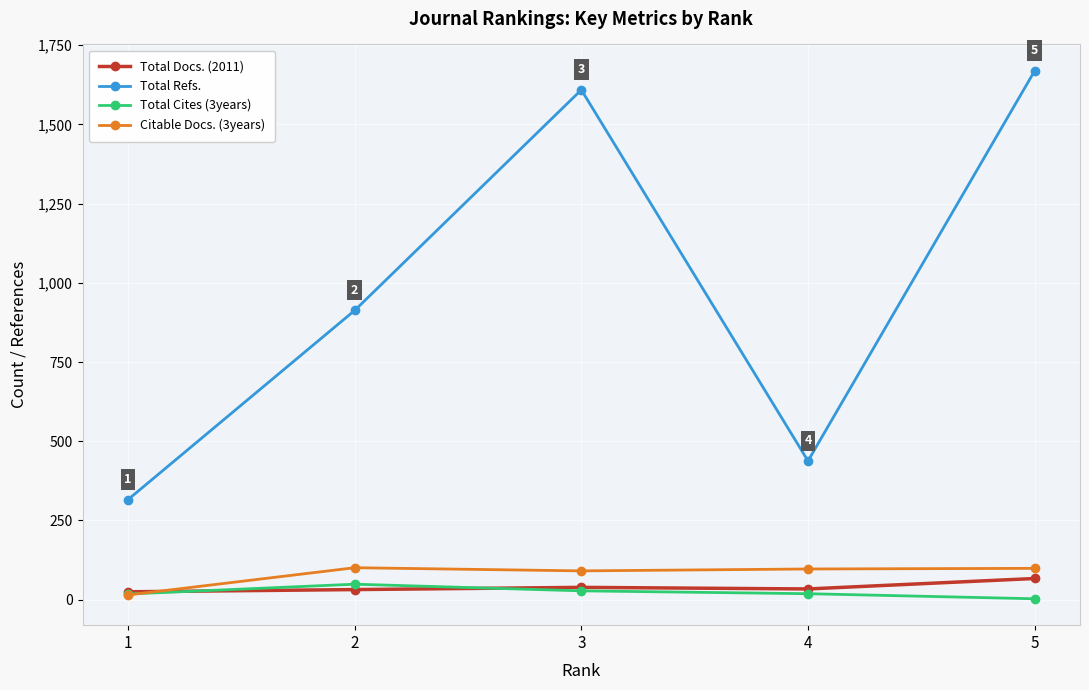

True or false: Total Refs. has more than 2 interior local peaks.

False